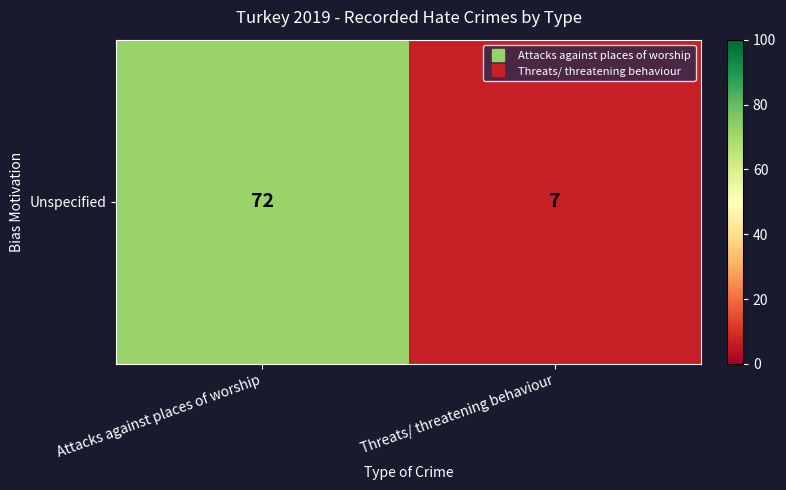

What is the minimum value shown in the chart?

7